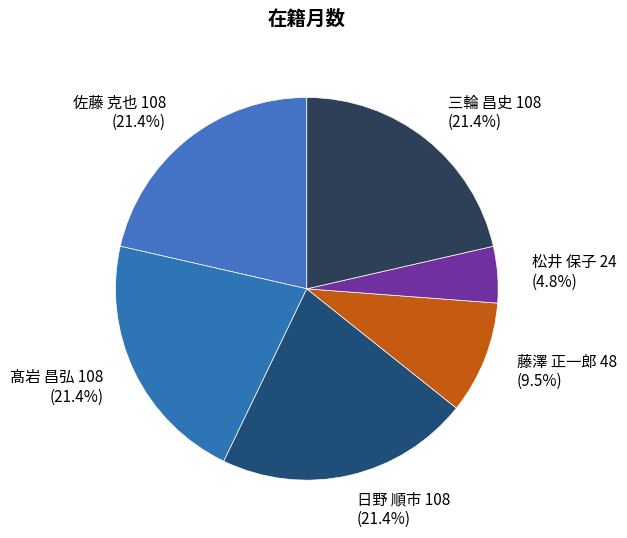

Approximately how many times larger is the value at 髙岩 昌弘 compared to 三輪 昌史?

1.0